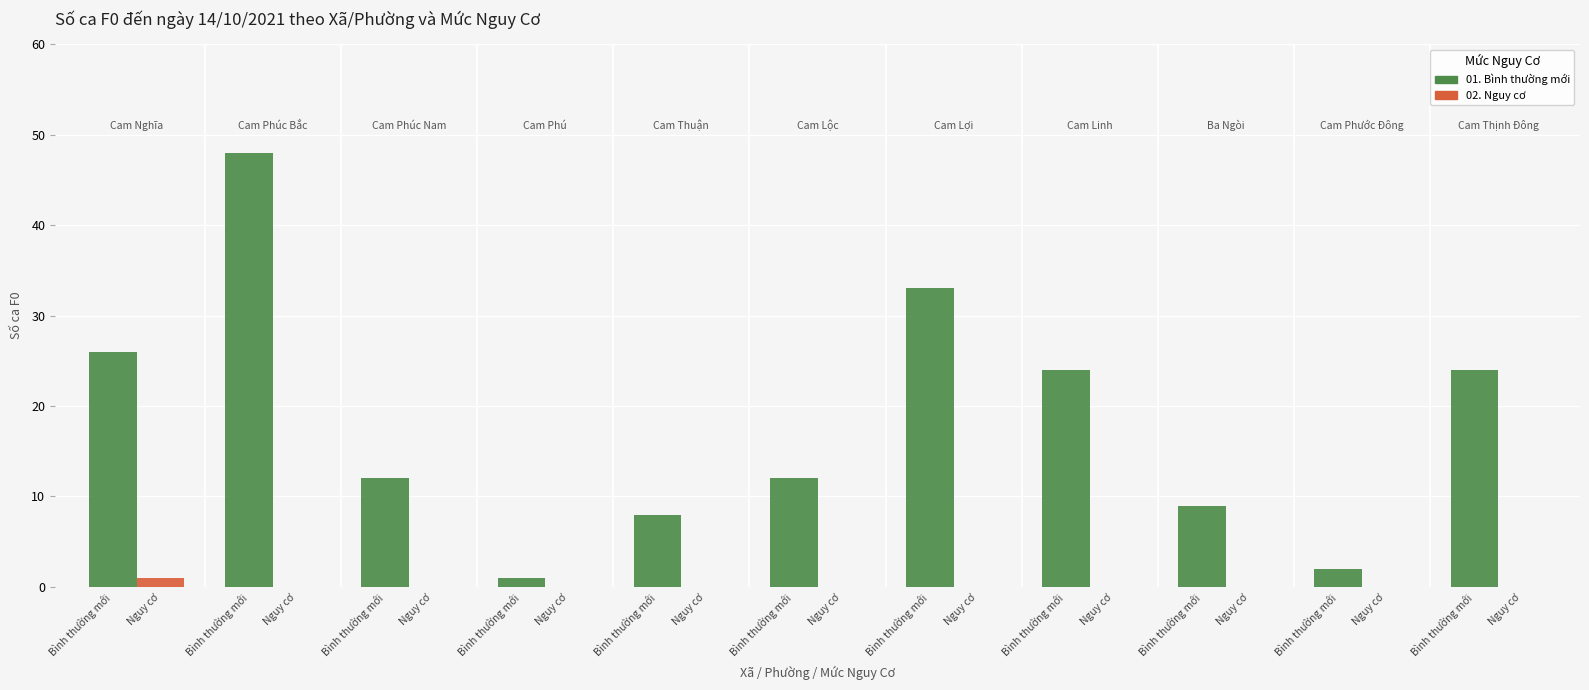

At which label is 02. Nguy cơ closest to 0?

Nguy cơ